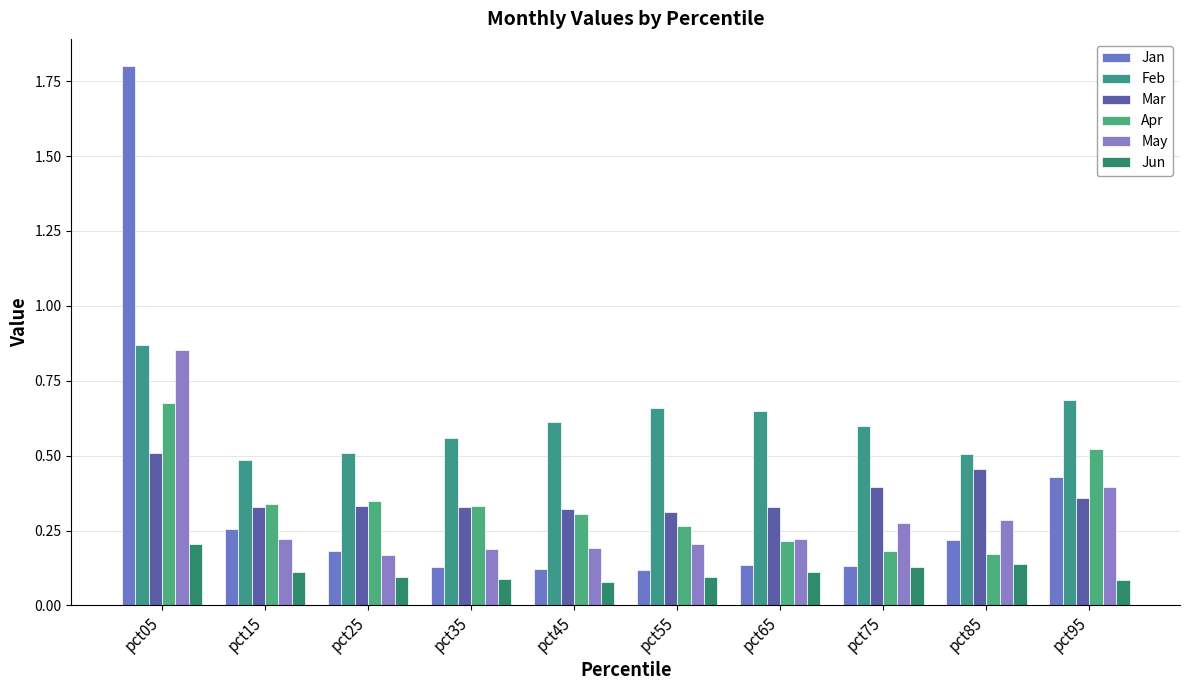

Does the chart contain stacked bars?

No